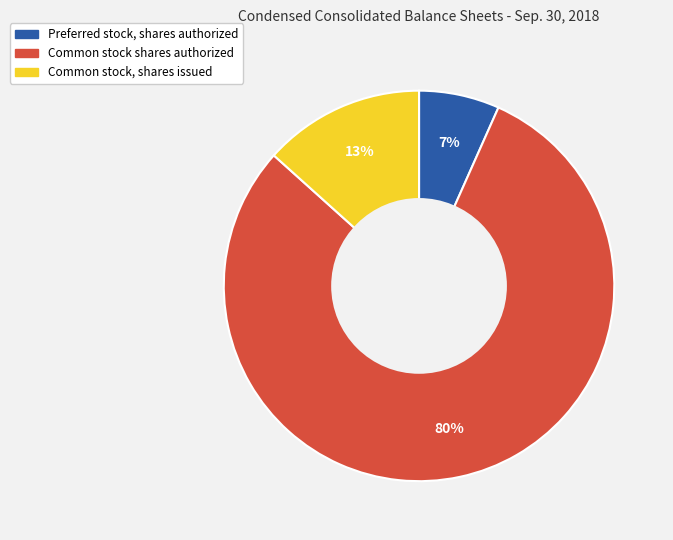

Is it true that Common stock, shares issued is 13% of the pie?

True